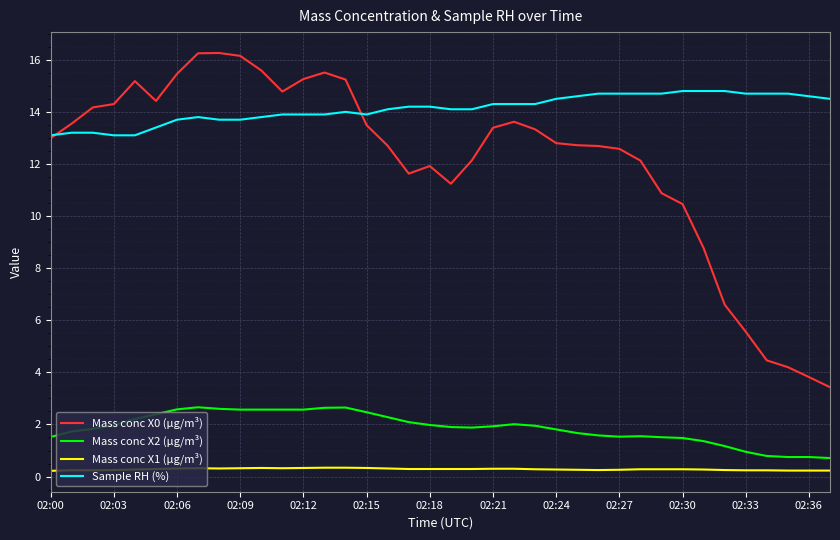

Which series has the widest spread of values?

Mass conc X0 (μg/m³)